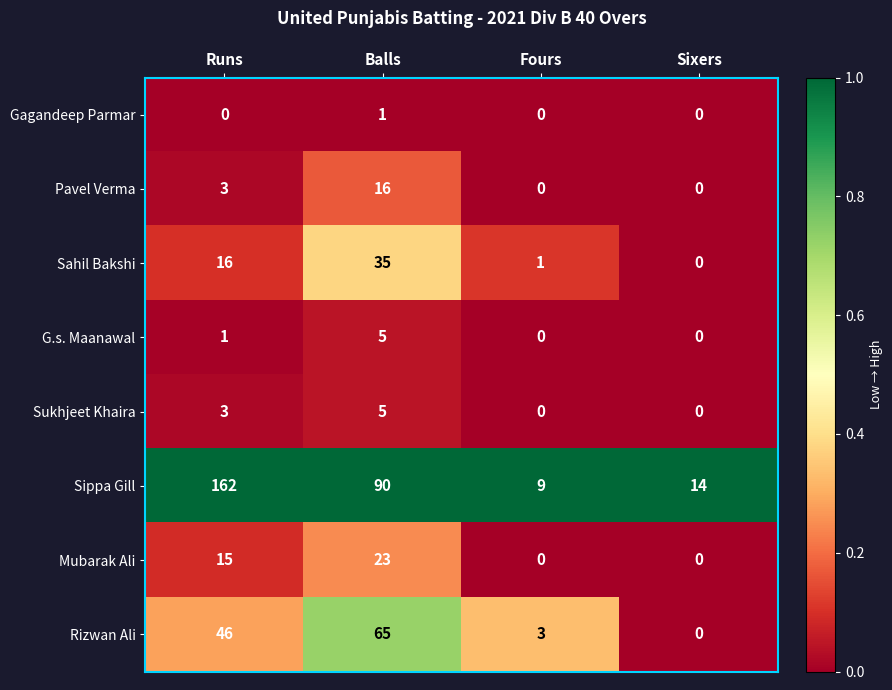

What is the greatest value displayed?

162